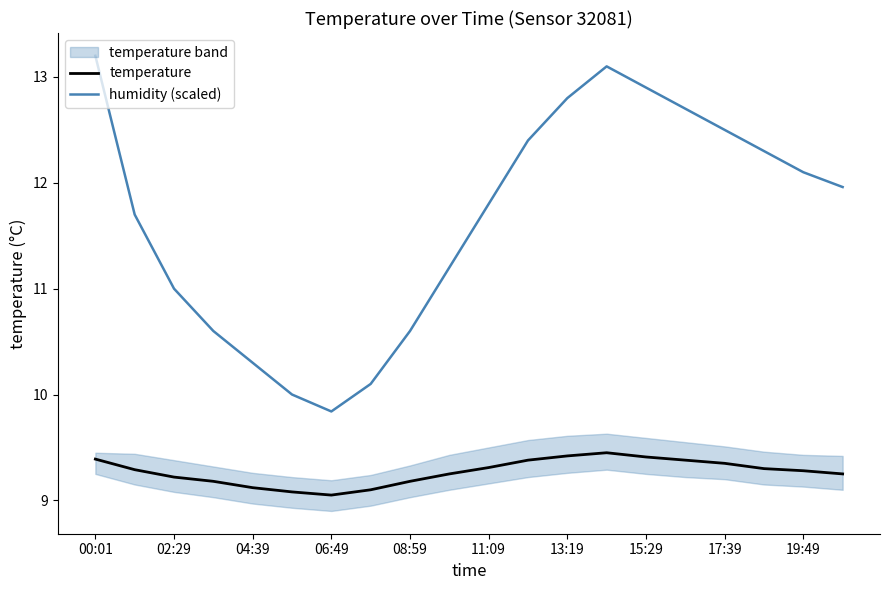

Which category has the lowest value in the humidity (scaled) series?

06:49